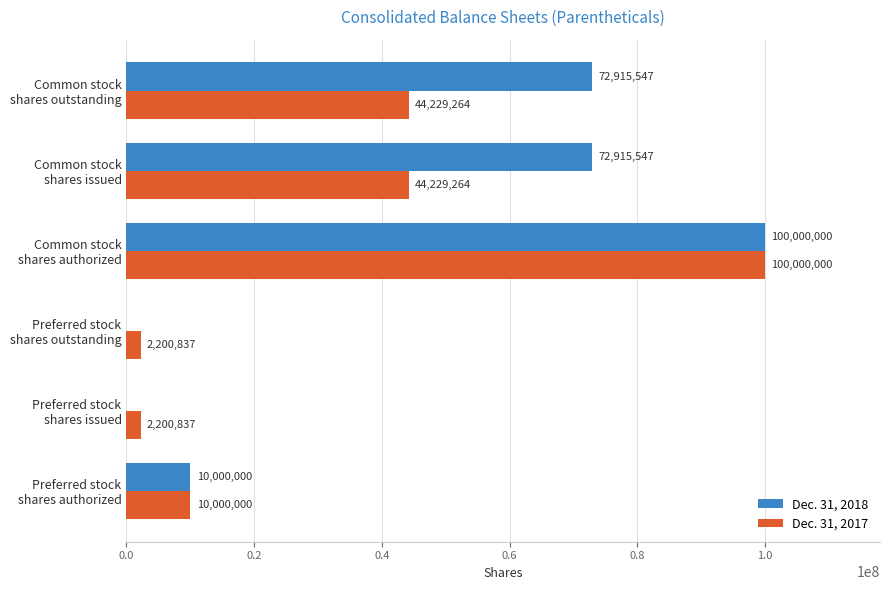

How many Dec. 31, 2018 values are between 0 and 72915547?

5